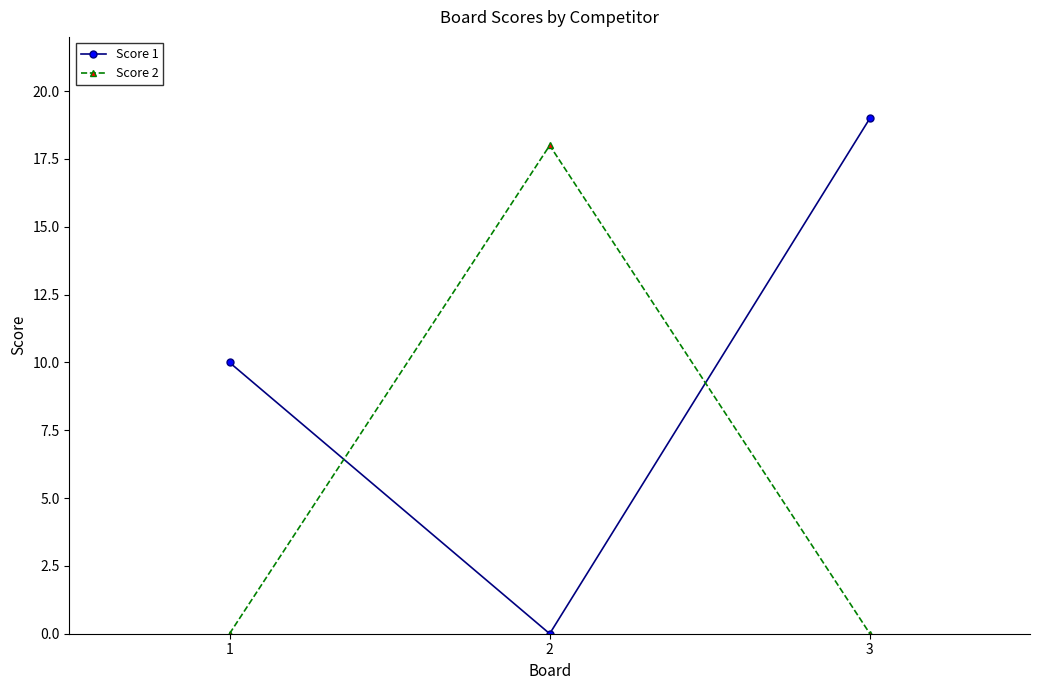

How many categories are shown in the chart?

3